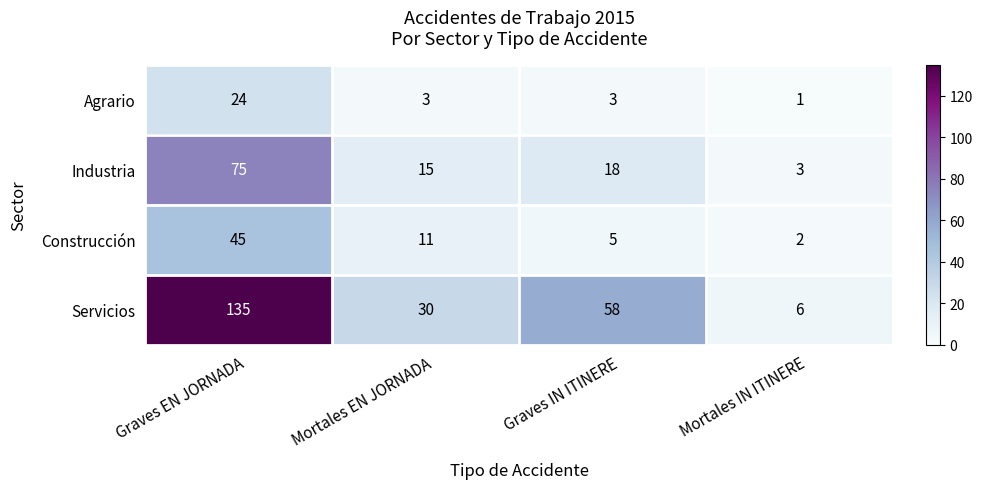

List the labels in order of Servicios value, smallest first.

Mortales IN ITINERE, Mortales EN JORNADA, Graves IN ITINERE, Graves EN JORNADA